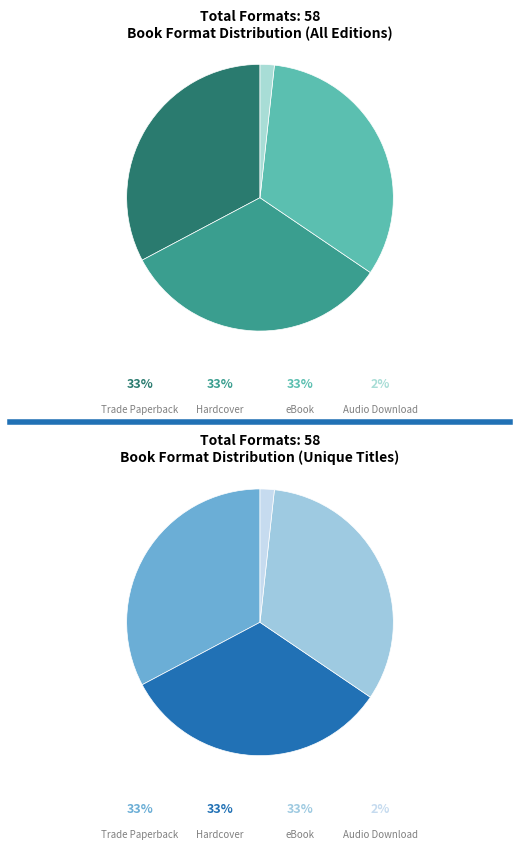

What is the largest slice in the pie chart?

Trade Paperback